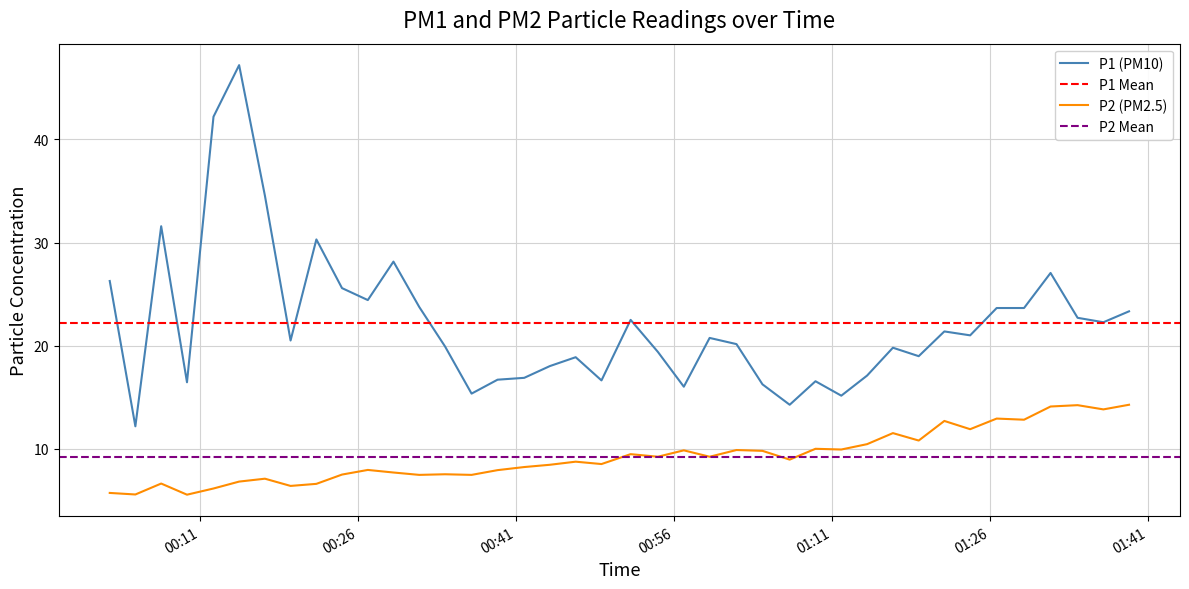

True or false: P1 (PM10) and P2 (PM2.5) intersect in this chart.

False